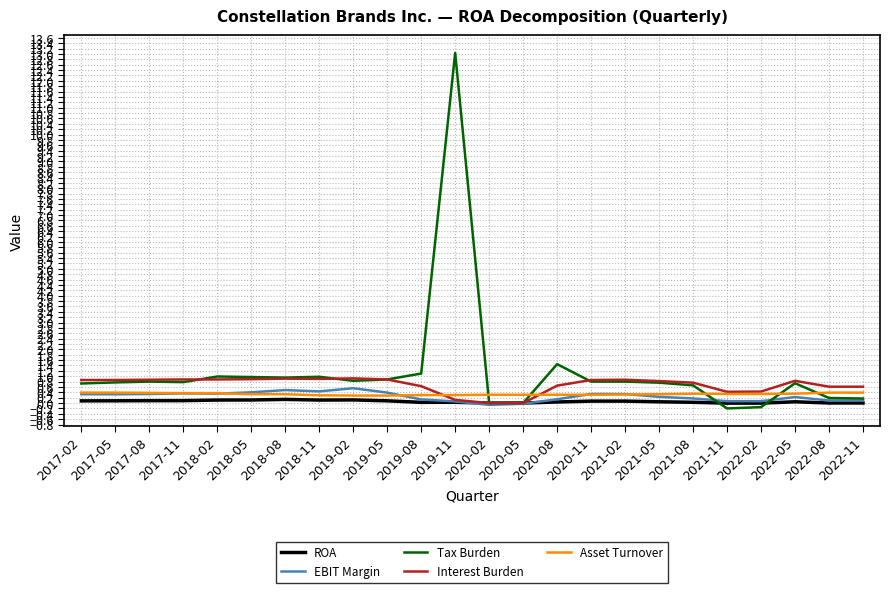

Which series has the widest spread of values?

Tax Burden